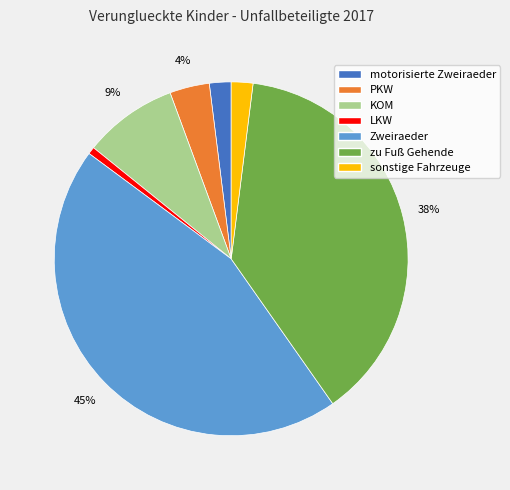

Is the sum of sonstige Fahrzeuge and Zweiraeder greater than half?

No